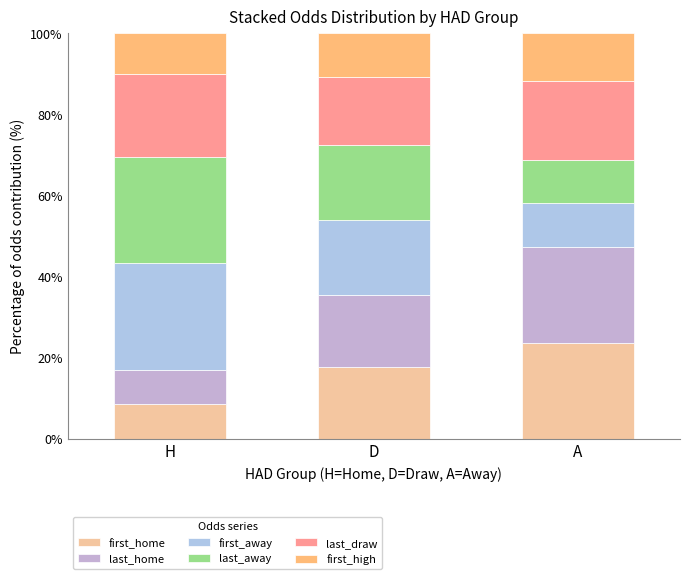

Count the number of data series in this chart.

6